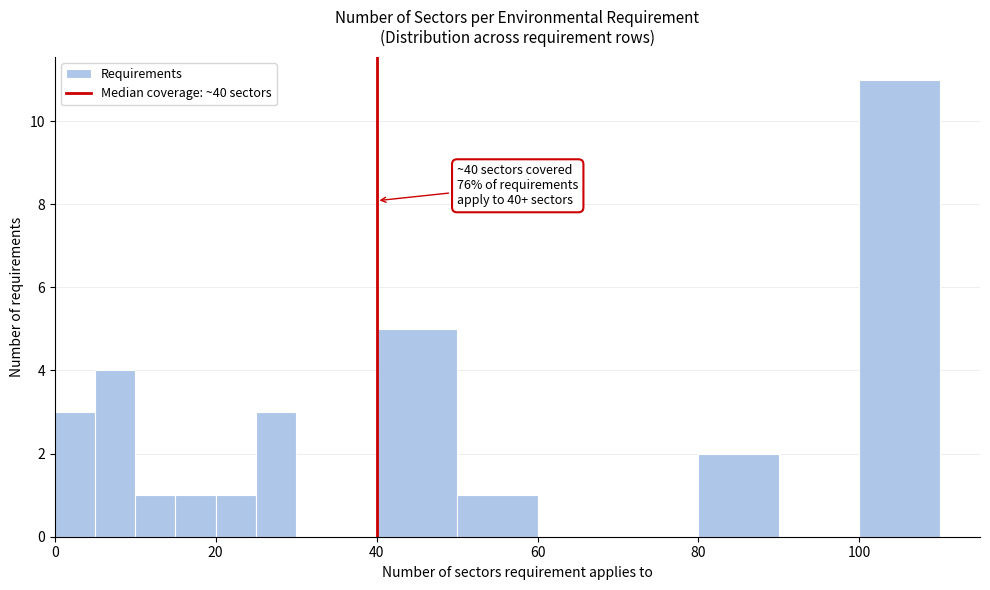

Read against the x-axis, roughly where is the centre of the tallest bar?

106